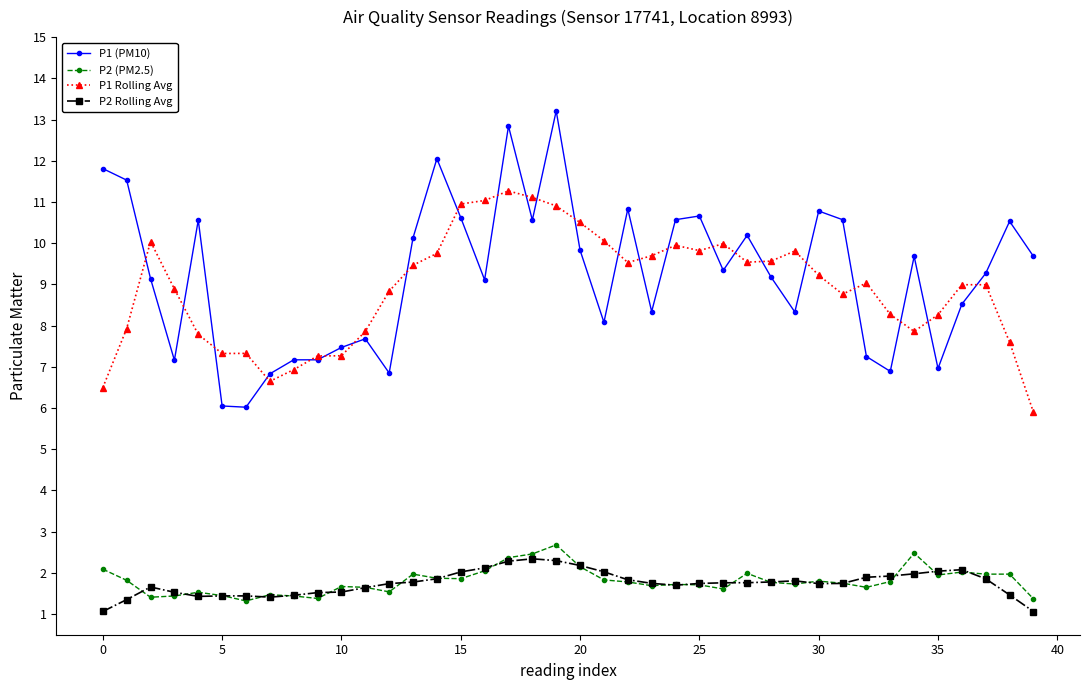

What is the maximum value for P2 Rolling Avg?

2.3